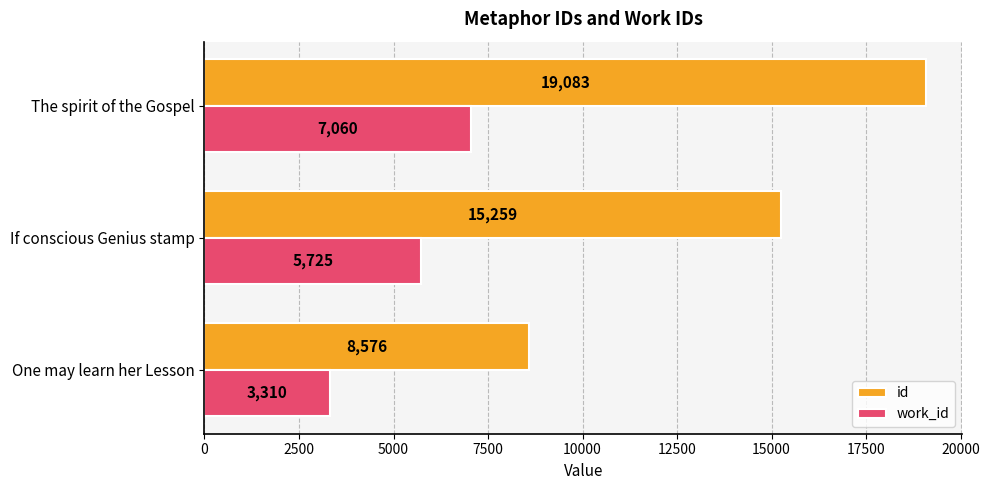

True or false: id has a value of 8576 at One may learn her Lesson.

True